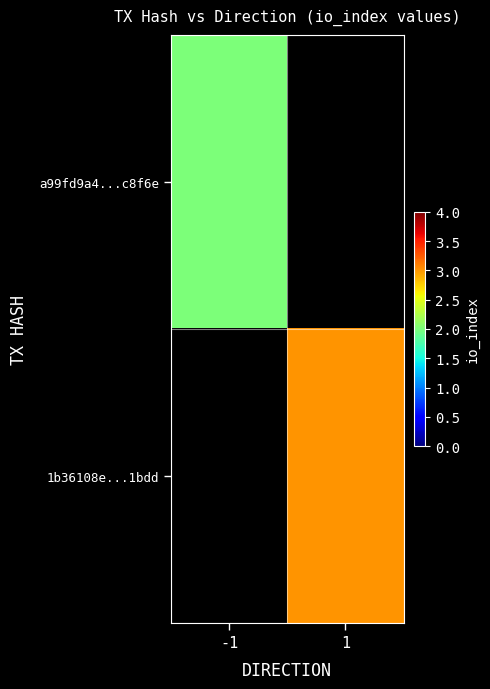

At -1, list the series in order from smallest to largest.

a99fd9a4...c8f6e, 1b36108e...1bdd